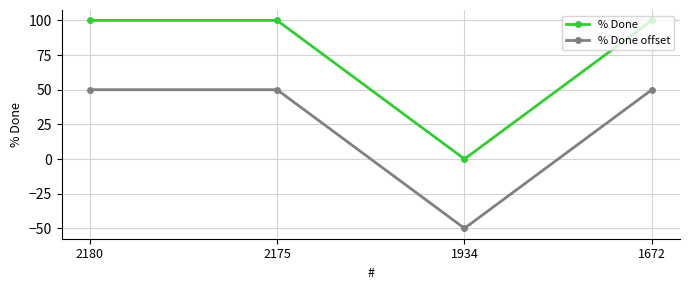

Rank the series by their maximum value, from lowest to highest.

% Done offset, % Done